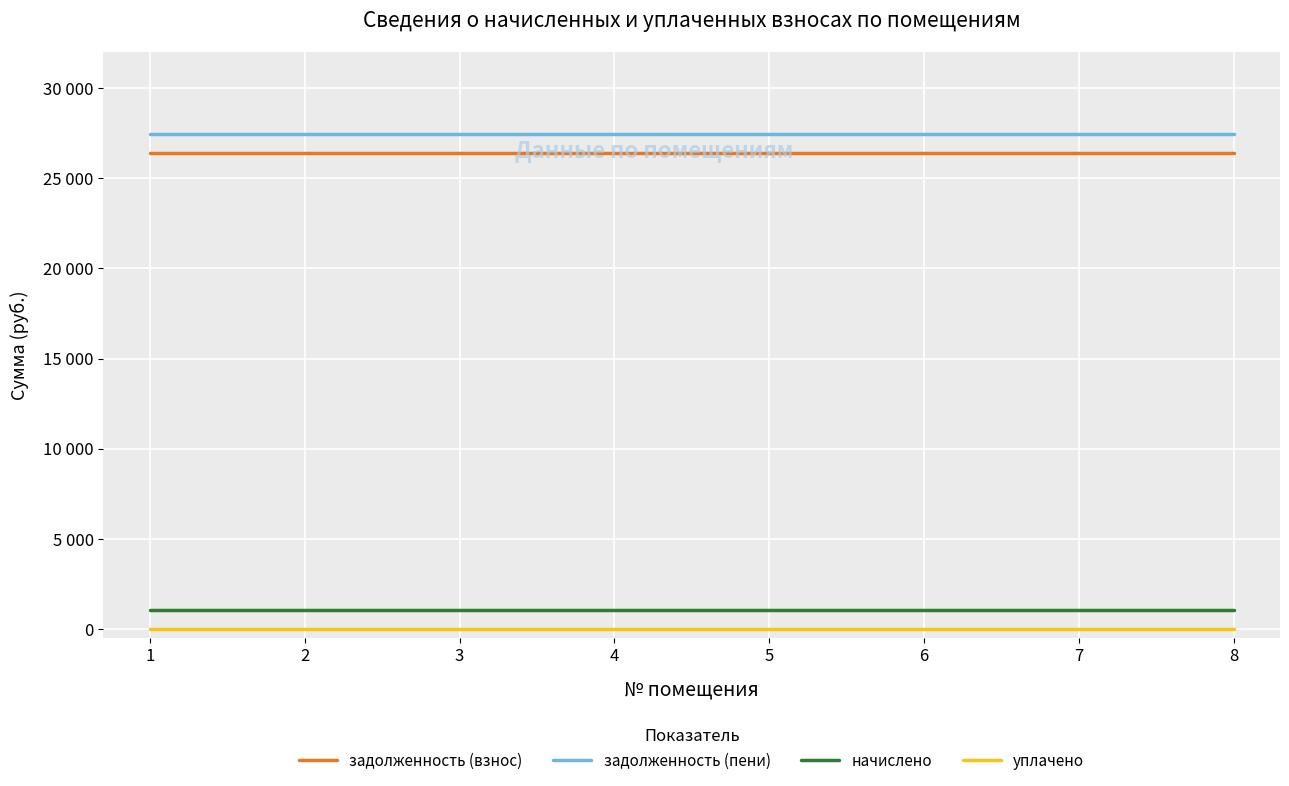

Does the chart display data point markers on the line(s)?

No